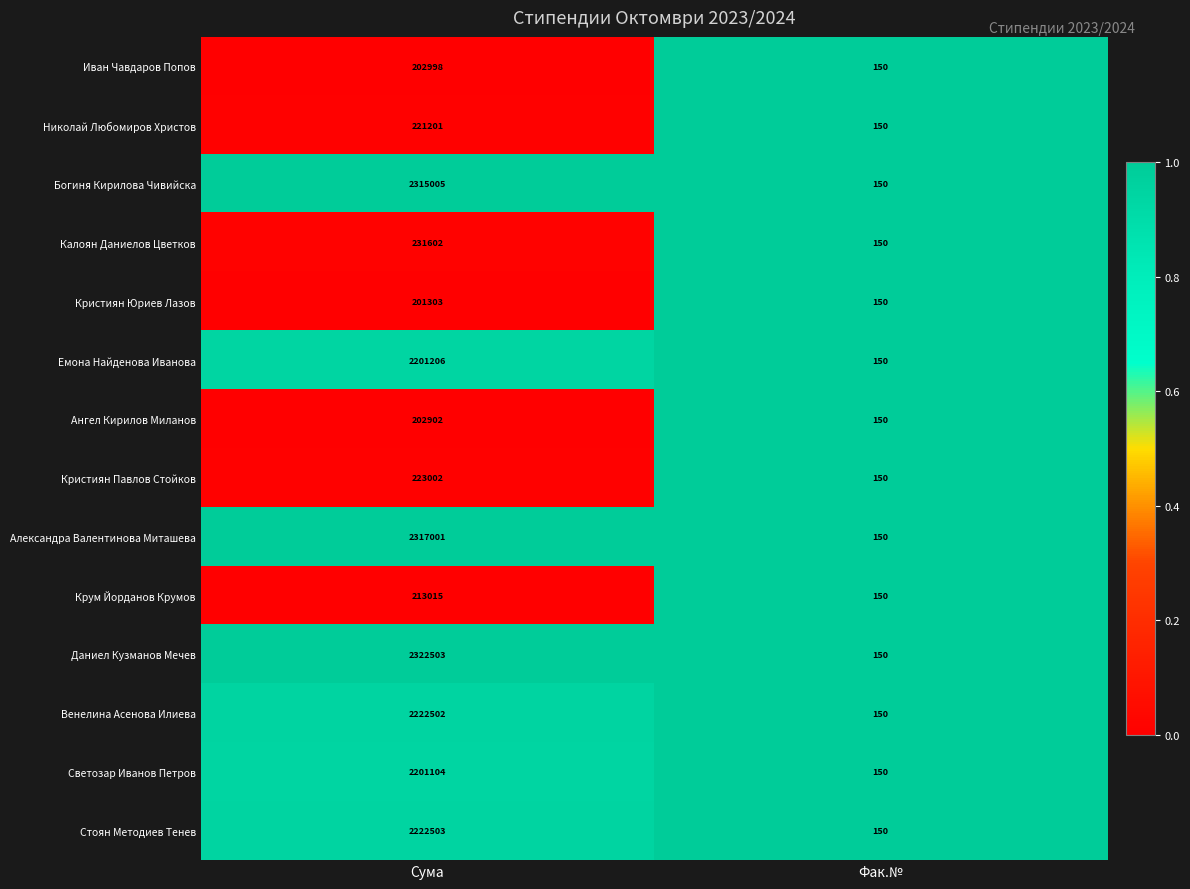

What is the spread (max minus min) of values at Сума?

2121200